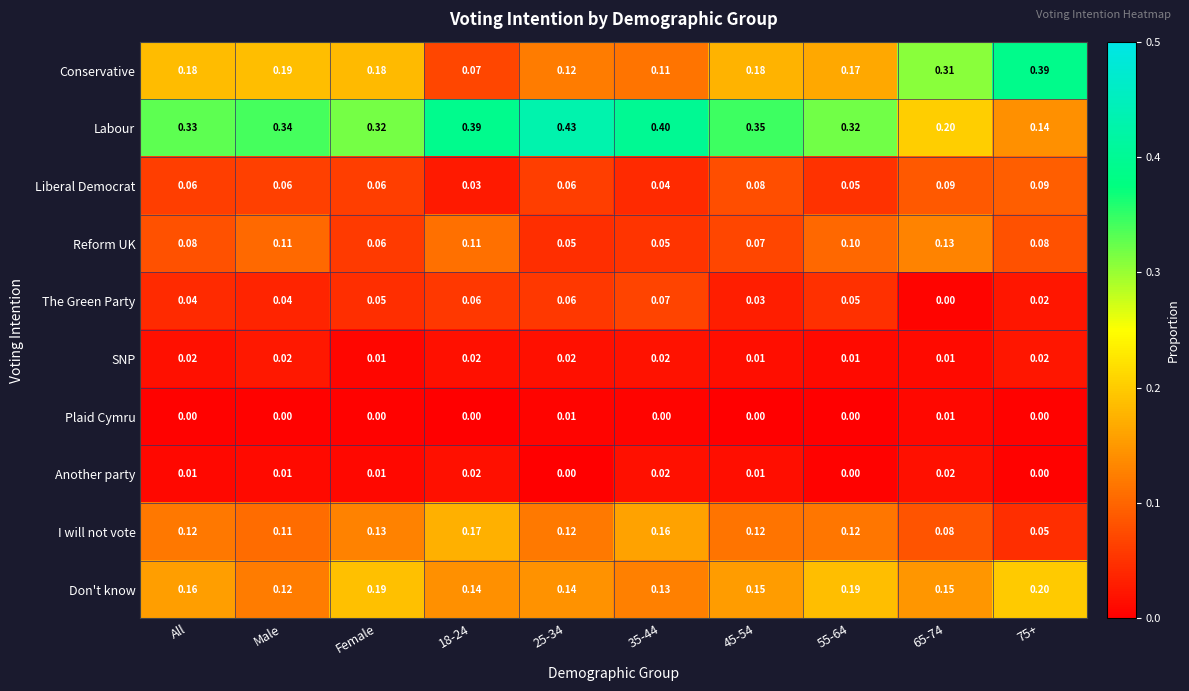

At how many categories does at least one series exceed 0?

10